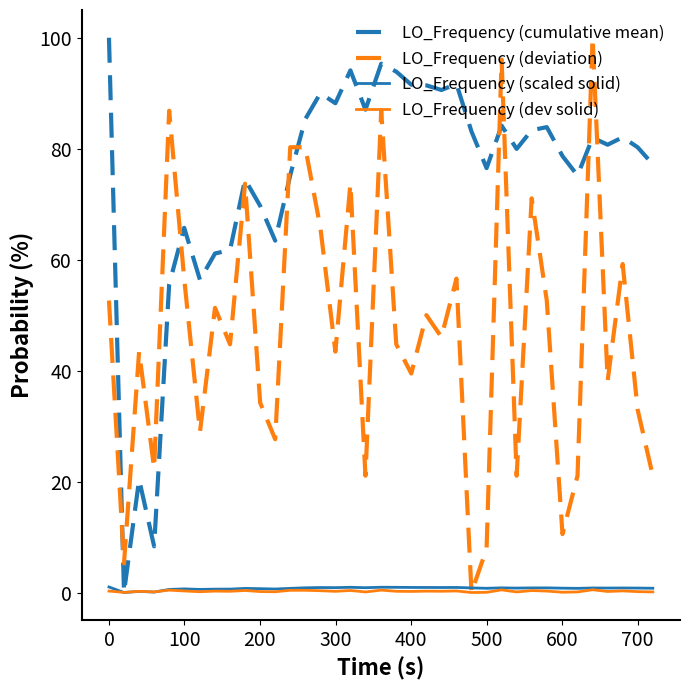

At how many categories does at least one series exceed 21?

36